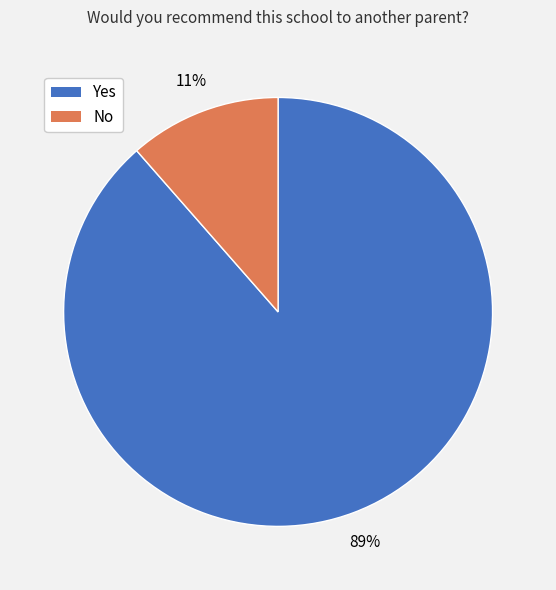

True or false: Yes accounts for 98% of the total.

False